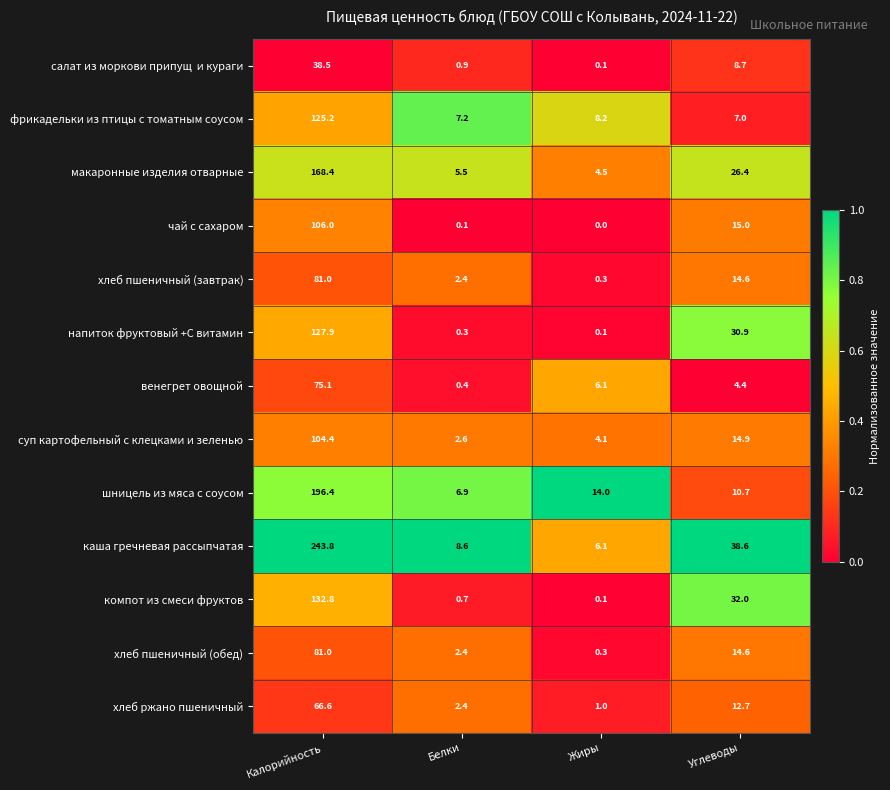

What is the total value across all series at Жиры?

44.9